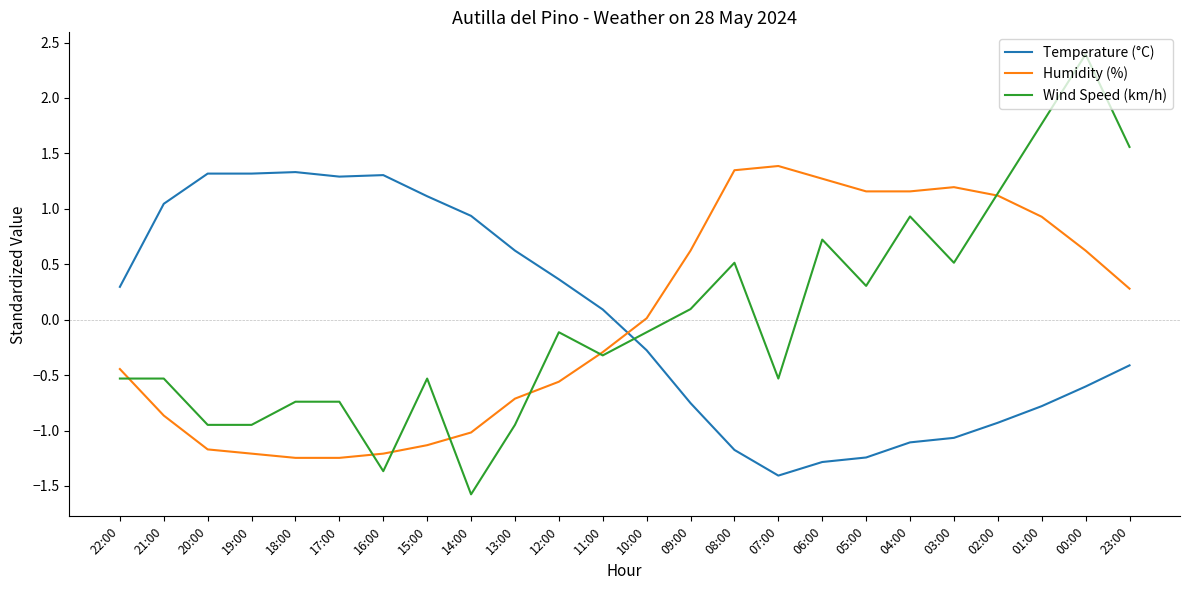

Does the chart have visible grid lines?

No